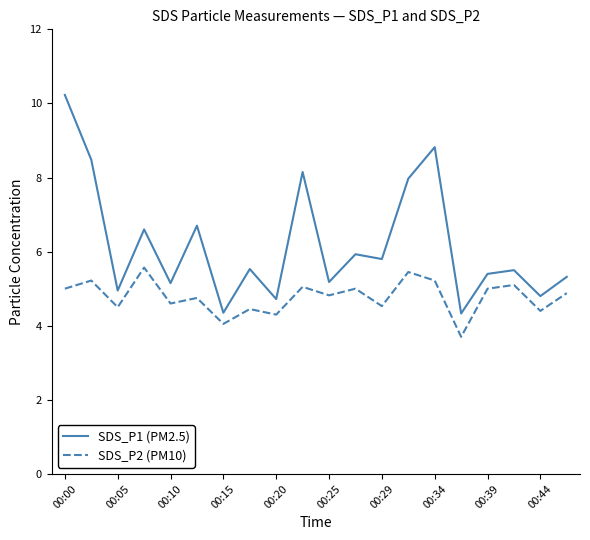

Which series has the largest total across all categories?

SDS_P1 (PM2.5)